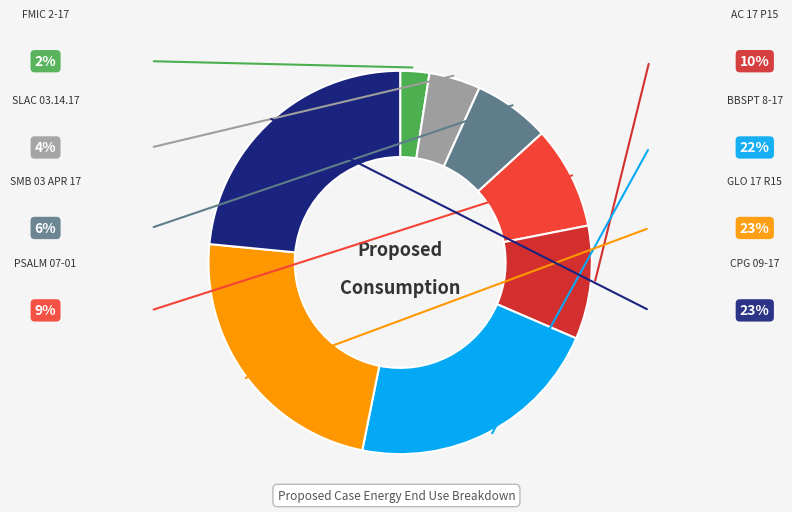

To the nearest percent, what portion does BBSPT 8-17 represent?

22%